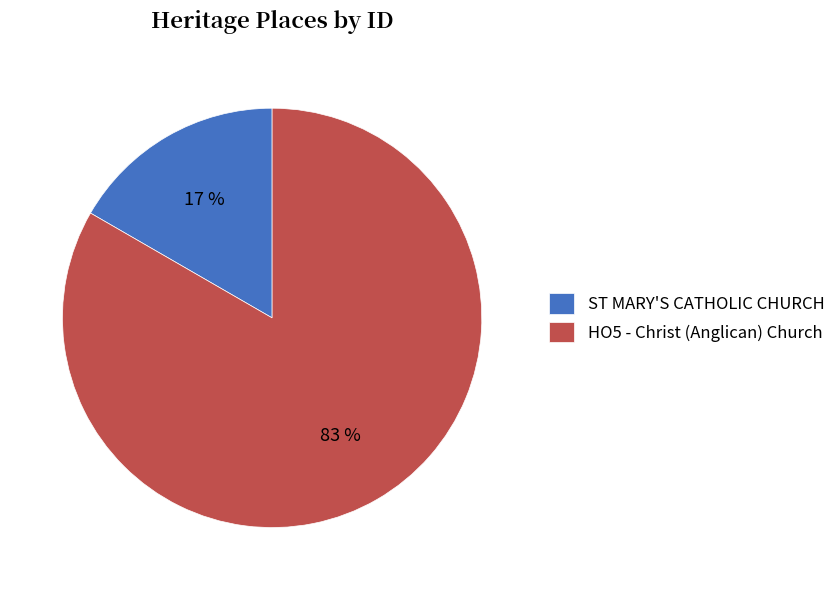

Do HO5 - Christ (Anglican) Church and ST MARY'S CATHOLIC CHURCH together represent more than half of the pie?

Yes